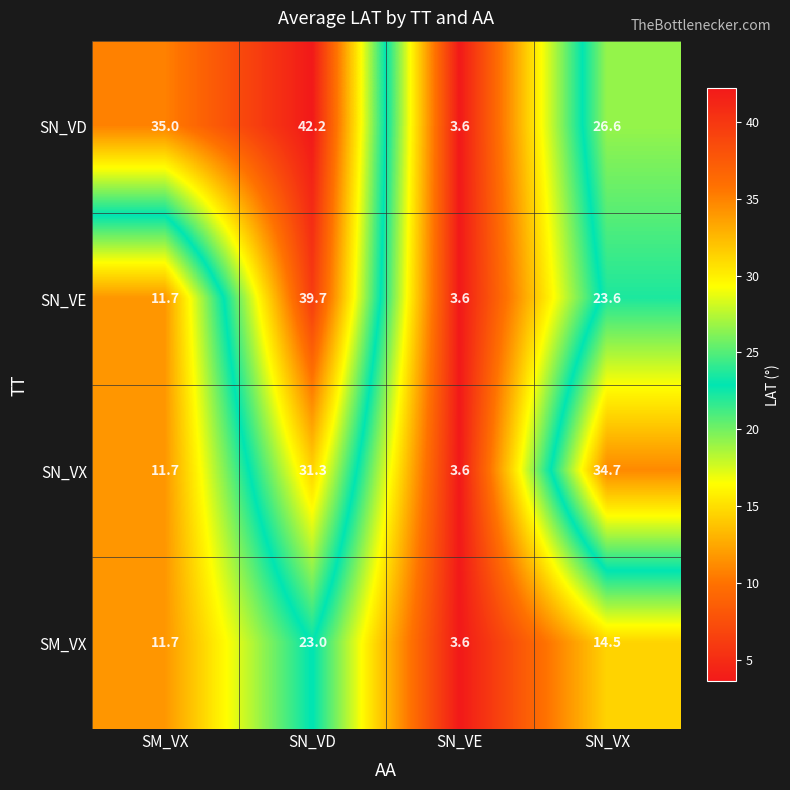

Read the SN_VD value at SN_VX.

26.6